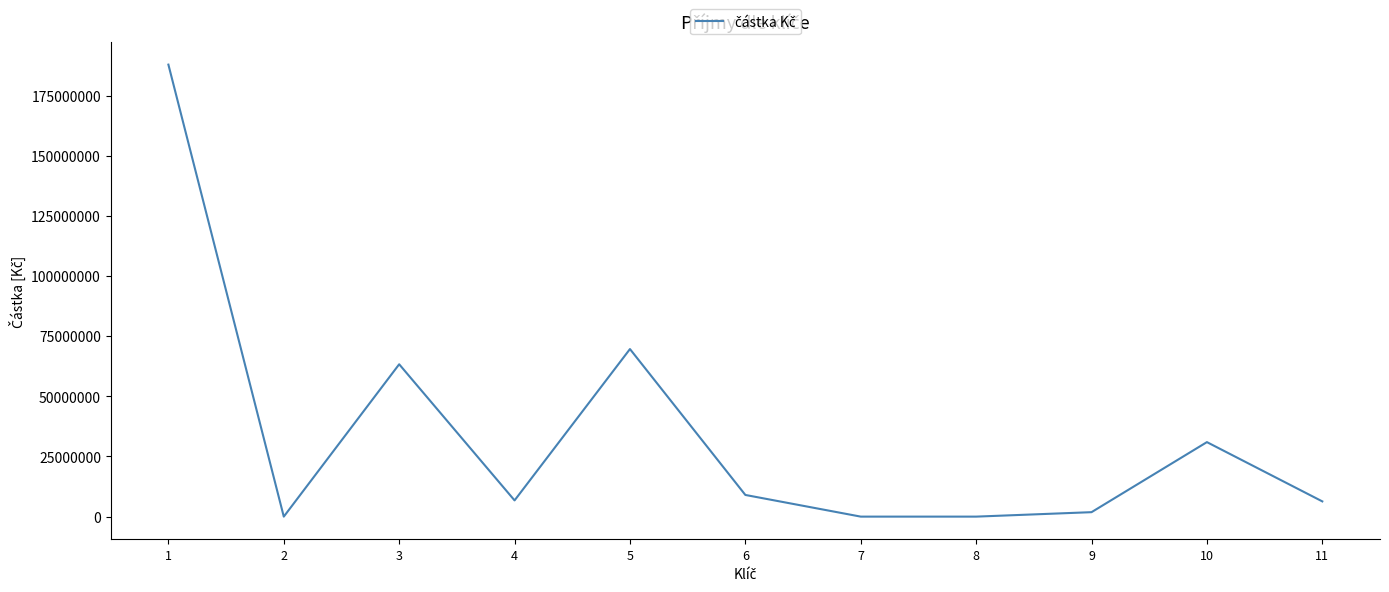

What is the greatest value displayed?

187870820.4